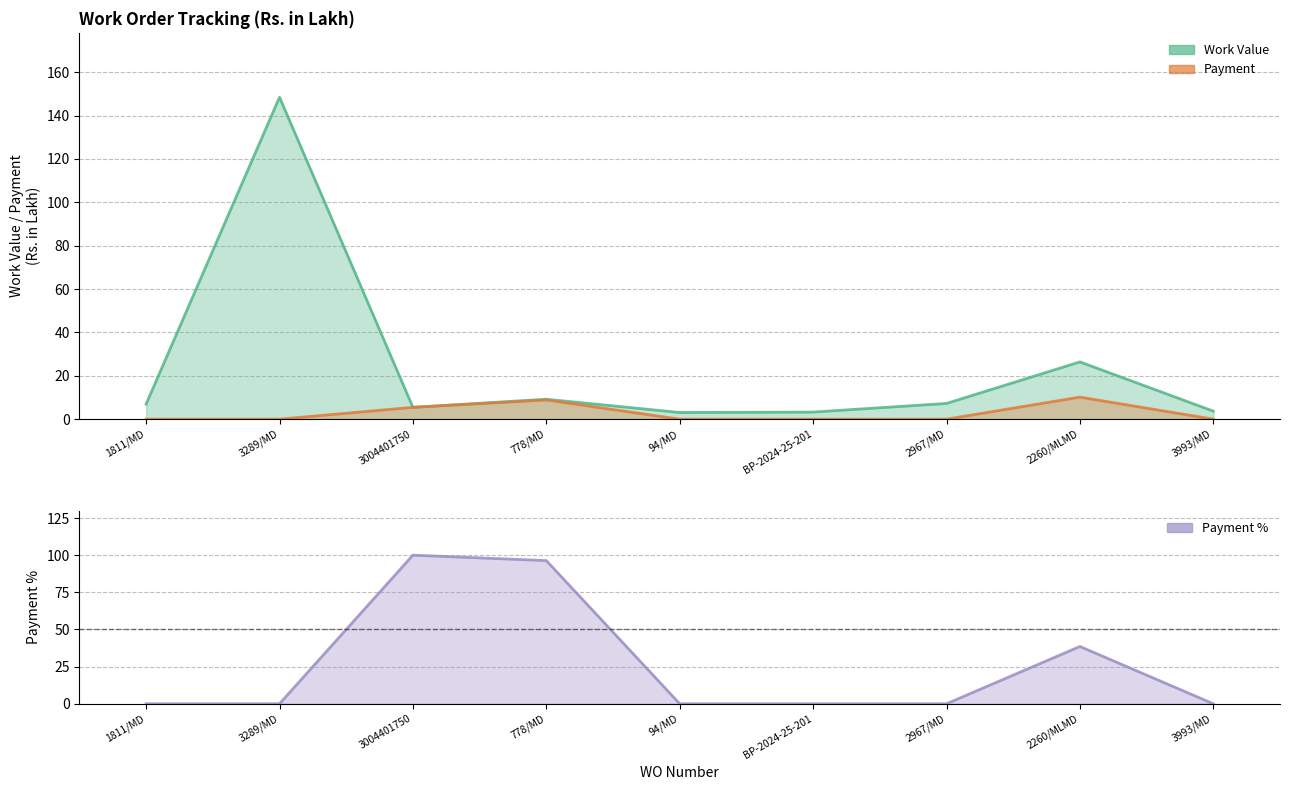

The Payment series shows -5.4 at BP-2024-25-201. True or false?

False